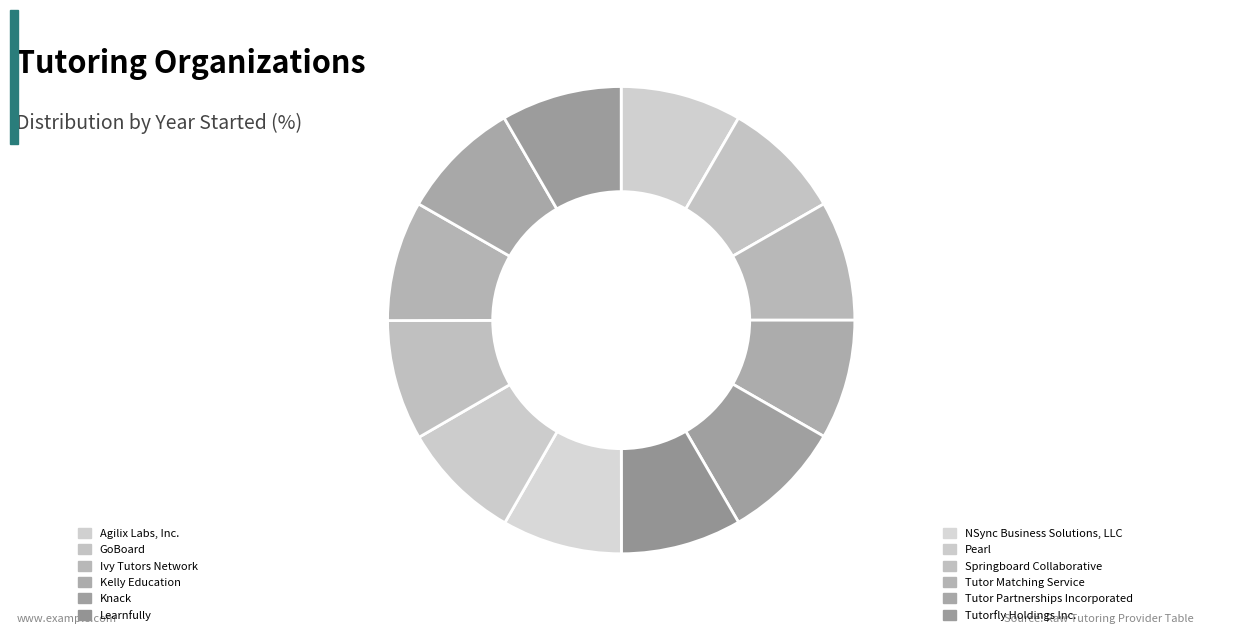

How many slices are in this pie chart?

12